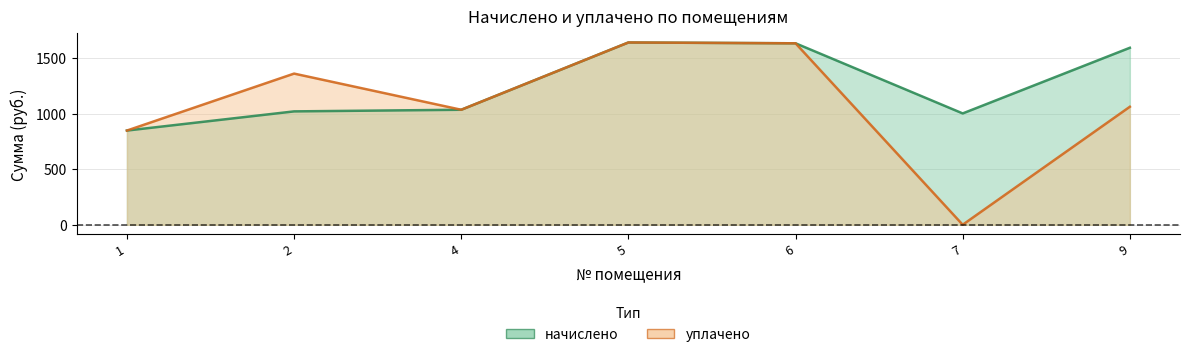

True or false: начислено and уплачено intersect in this chart.

False